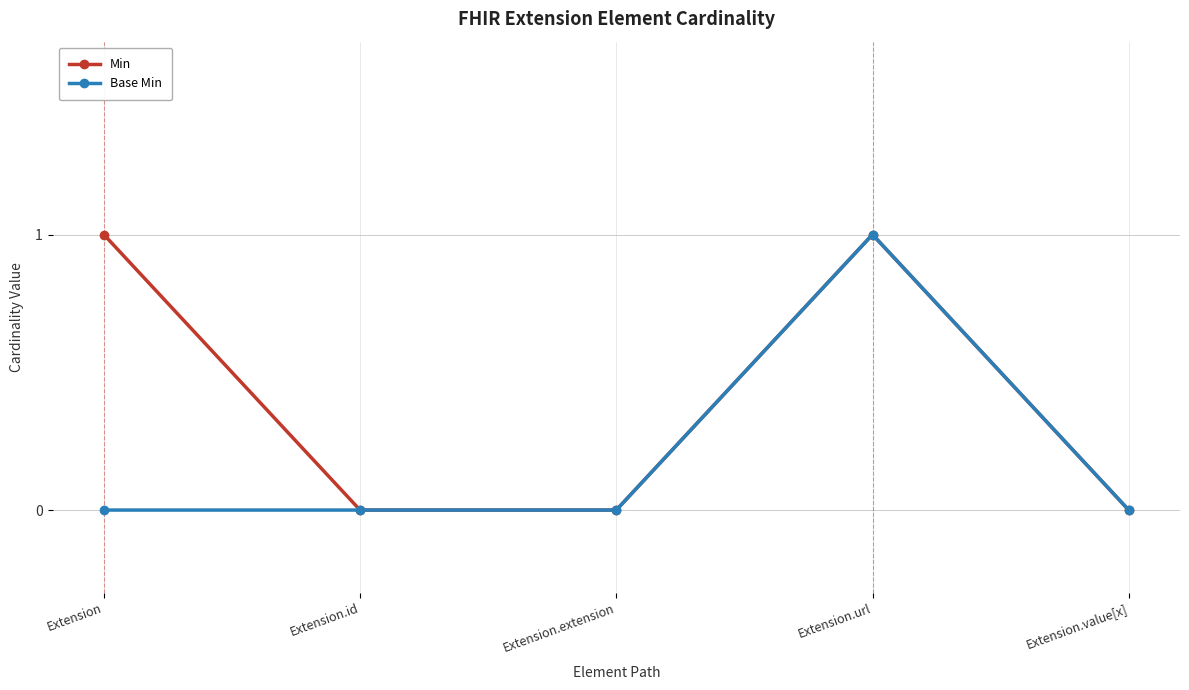

List the series in order of their overall mean, lowest first.

Base Min, Min